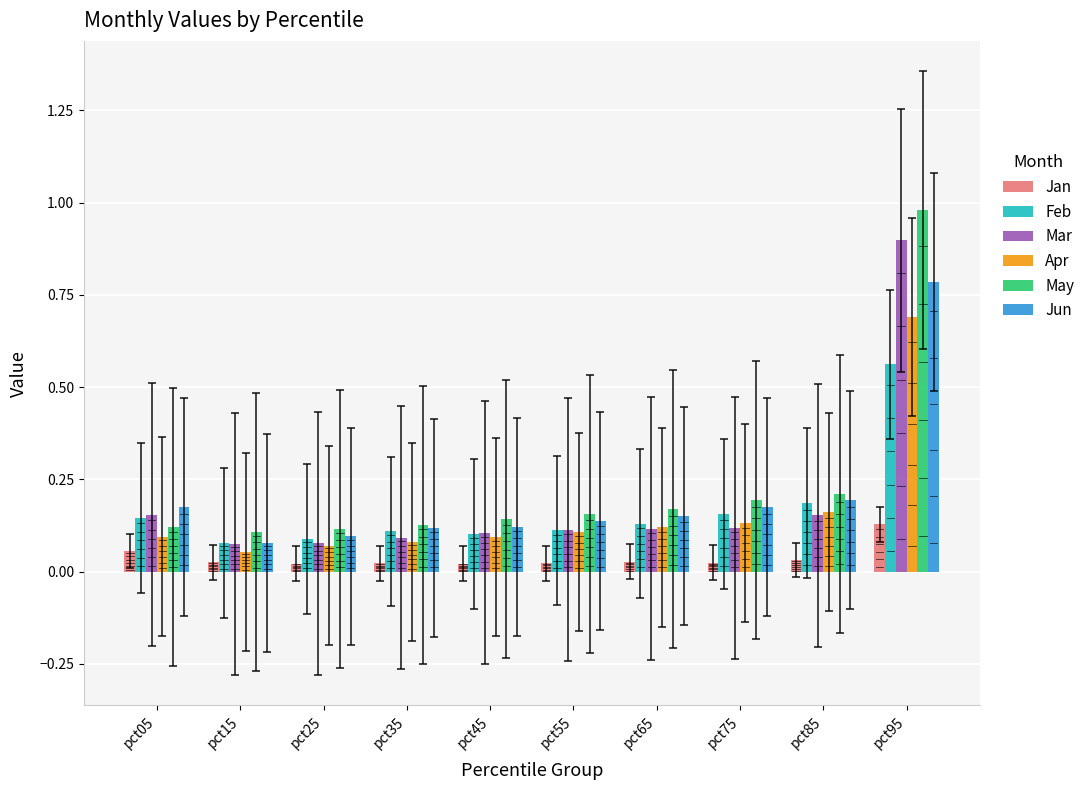

What is the difference between the maximum and second lowest values in the Jun series?

0.7